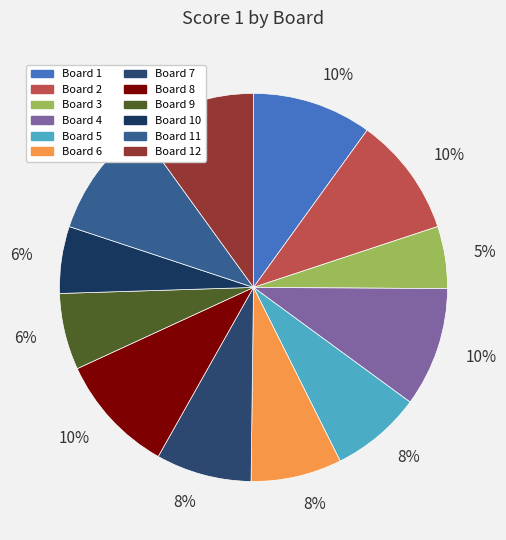

How many slices are in this pie chart?

12